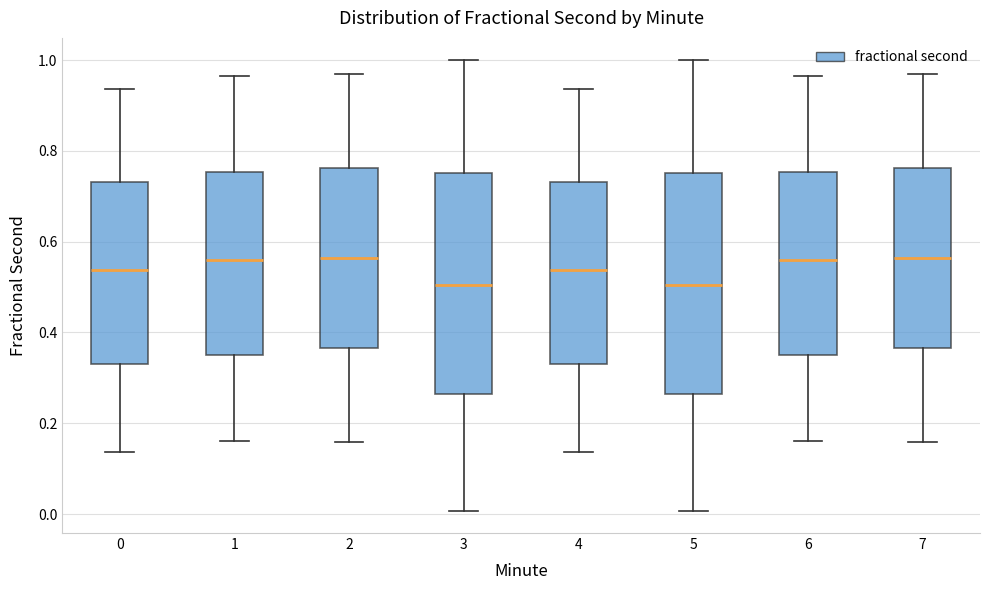

Reading left to right, read every box against the y-axis: the position of its median line, the range the box covers, and the ends of its whiskers. The values are not printed on the chart, so give them approximately, as read against the axis.

0: median 0.54, box 0.34 to 0.74, whiskers 0.14 to 0.94
1: median 0.56, box 0.36 to 0.76, whiskers 0.16 to 0.96
2: median 0.56, box 0.36 to 0.76, whiskers 0.16 to 0.98
3: median 0.50, box 0.26 to 0.76, whiskers 0.00 to 1.00
4: median 0.54, box 0.34 to 0.74, whiskers 0.14 to 0.94
5: median 0.50, box 0.26 to 0.76, whiskers 0.00 to 1.00
6: median 0.56, box 0.36 to 0.76, whiskers 0.16 to 0.96
7: median 0.56, box 0.36 to 0.76, whiskers 0.16 to 0.98